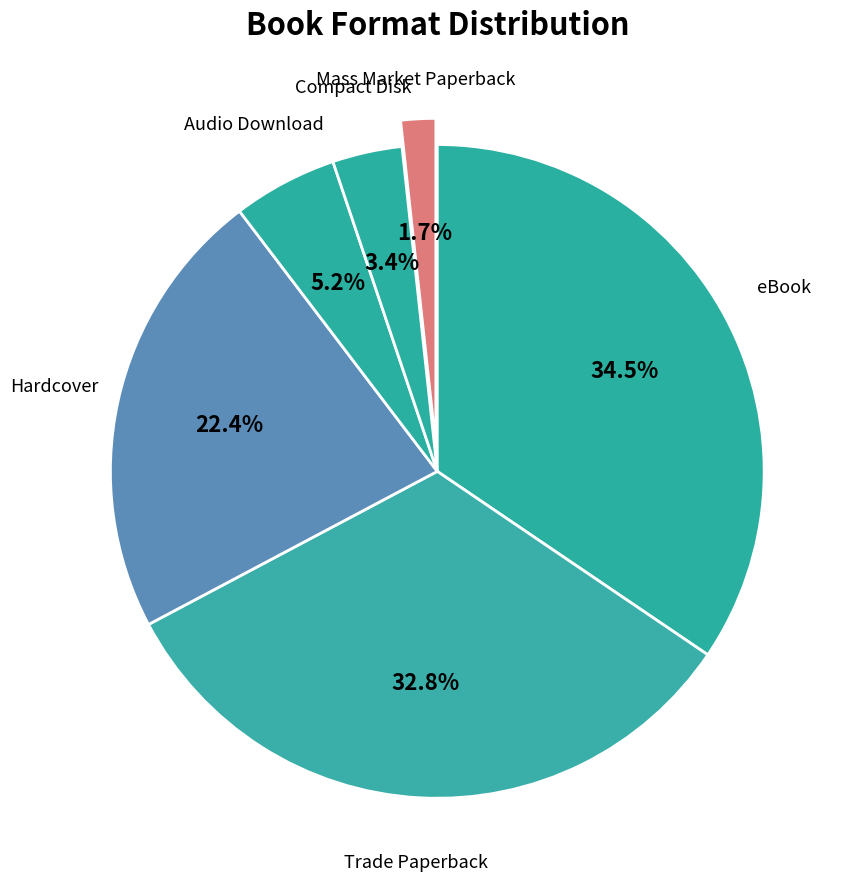

Count the number of slices in the pie.

6